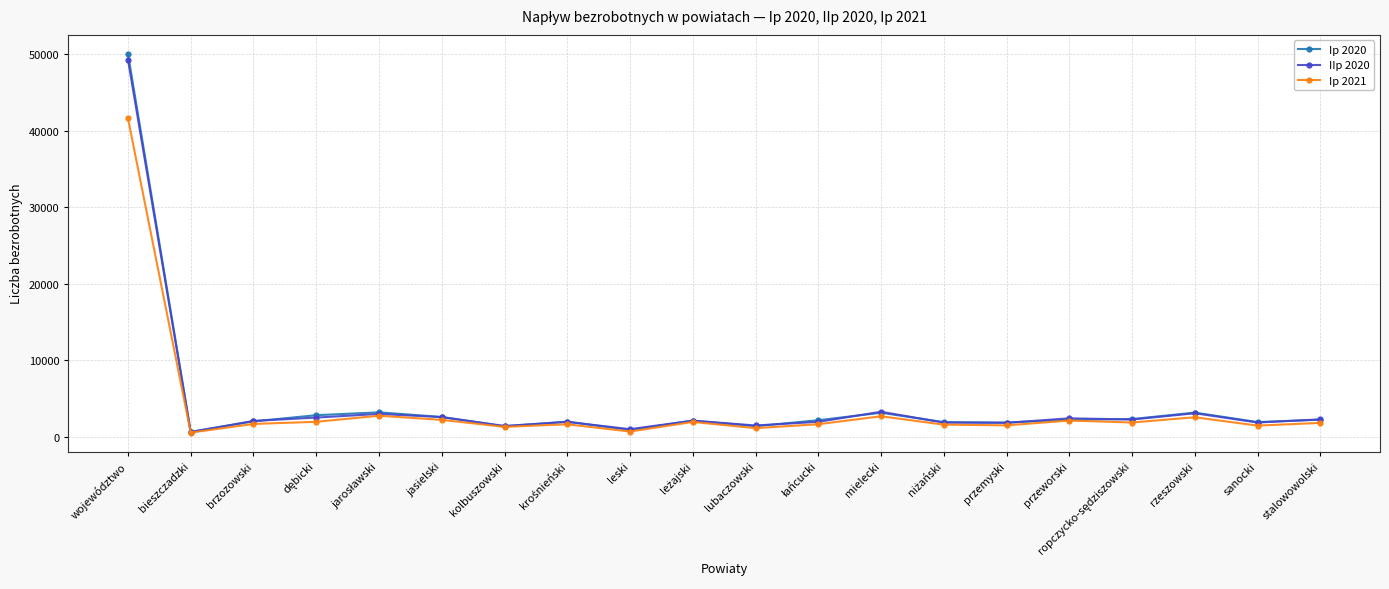

Is it true that Ip 2020 equals 652 at jasielski?

False